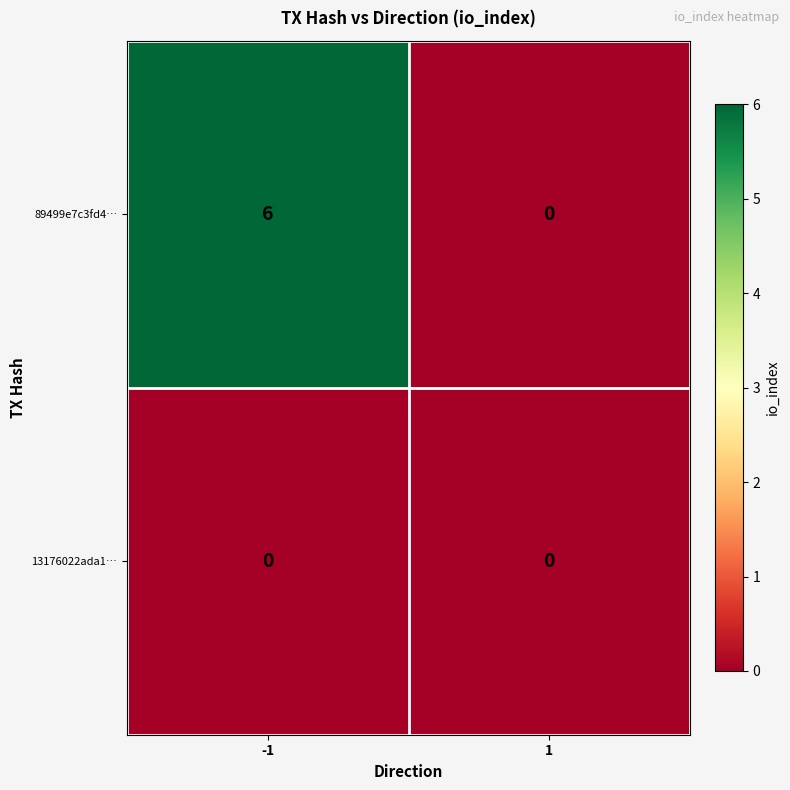

What is the difference between the maximum and minimum values in the 89499e7c3fd4… series?

6